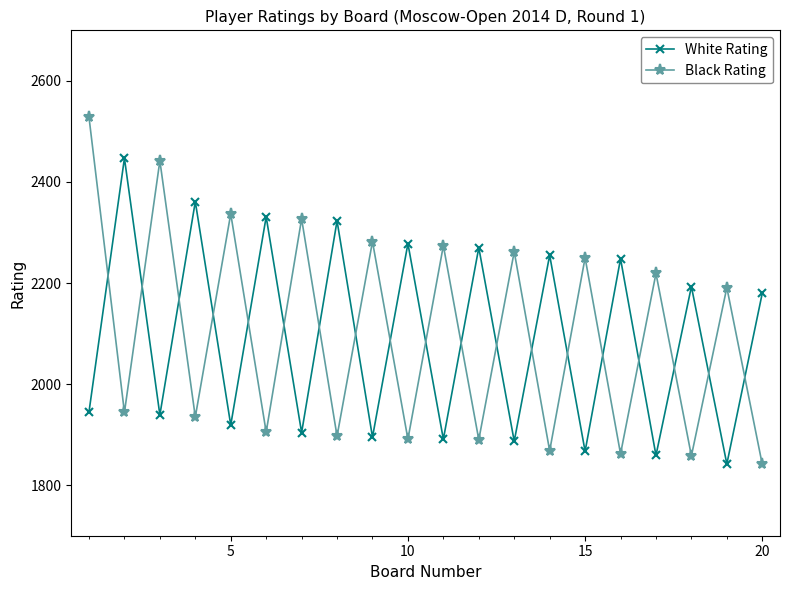

Rank the series by their maximum value, from highest to lowest.

Black Rating, White Rating